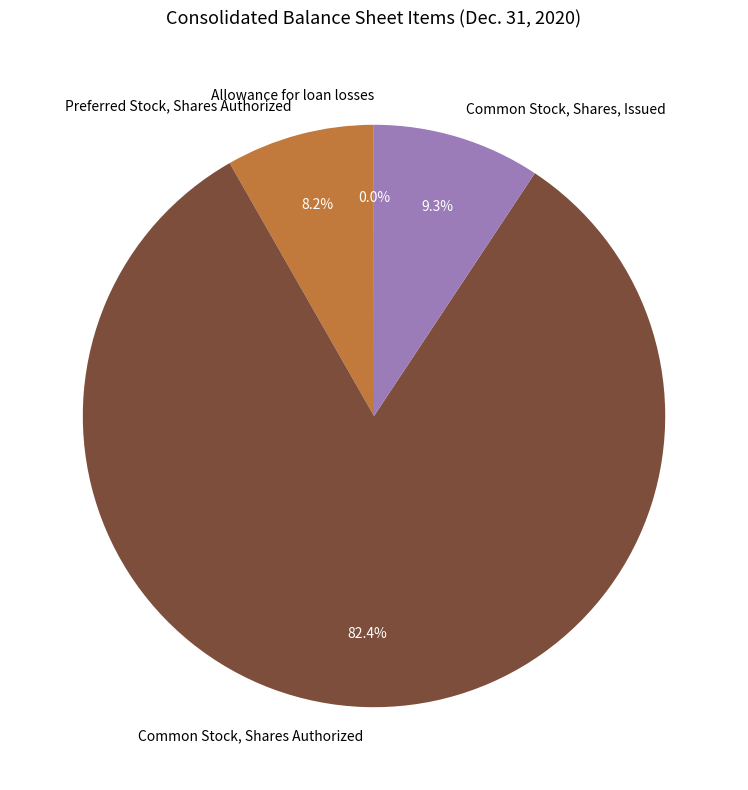

True or false: Preferred Stock, Shares Authorized accounts for 8% of the total.

True